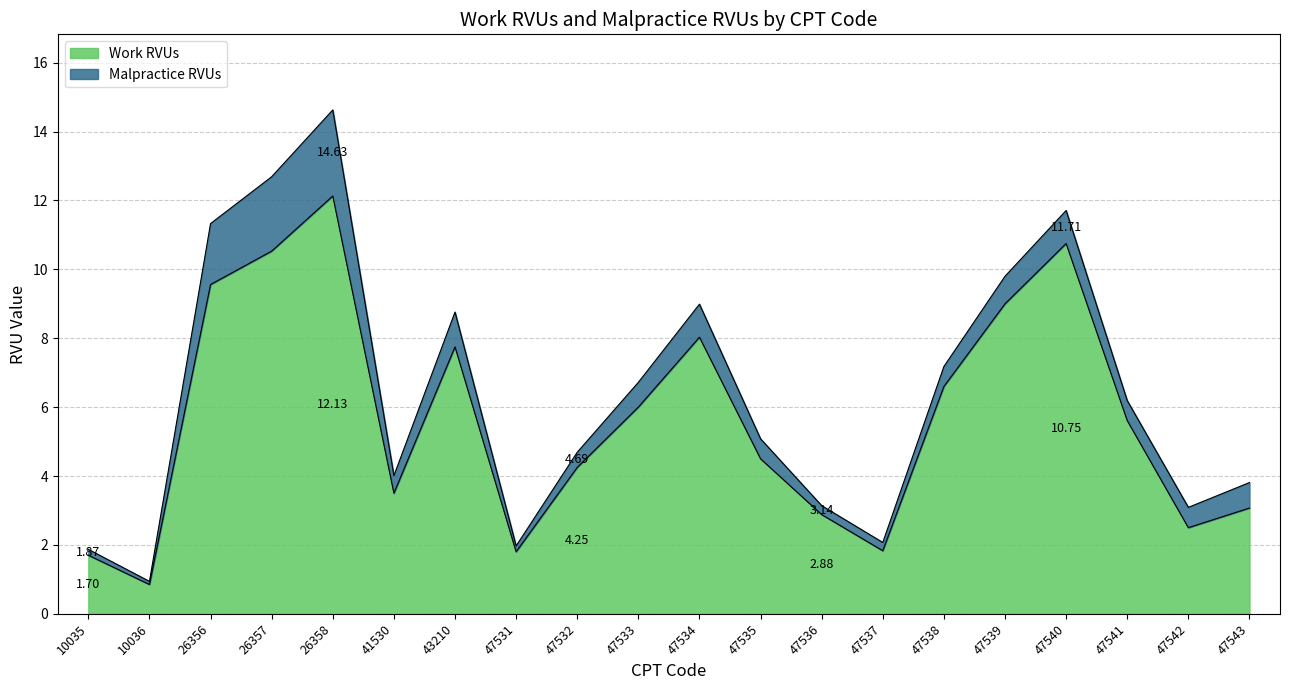

At which label does the data first exceed 5?

26356